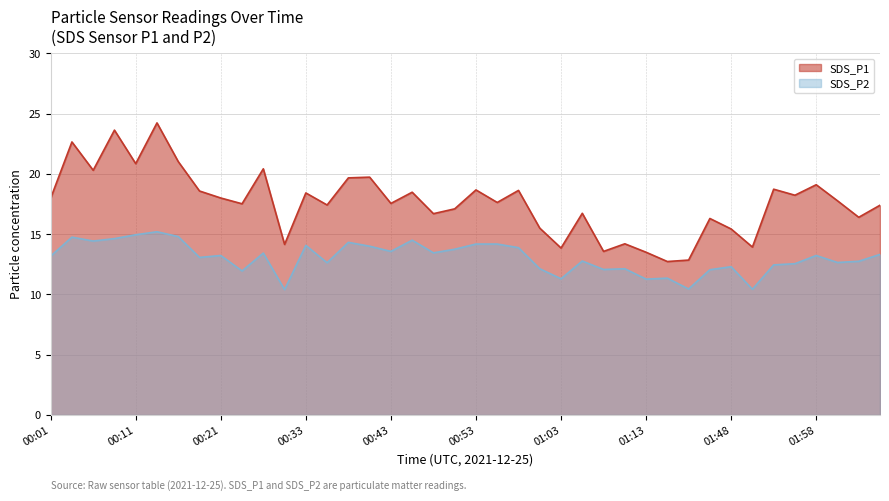

What value does the SDS_P1 series have at 00:03?

22.6